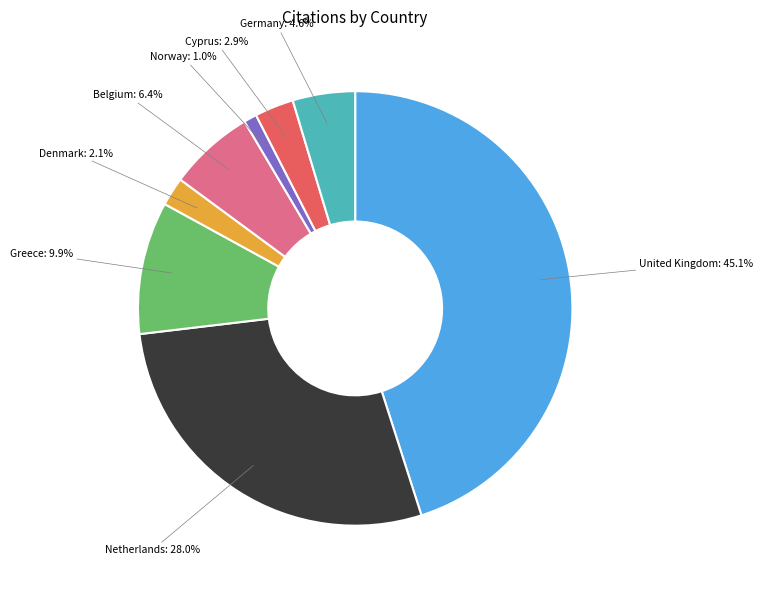

What percentage is the United Kingdom slice, to the nearest percent?

45%